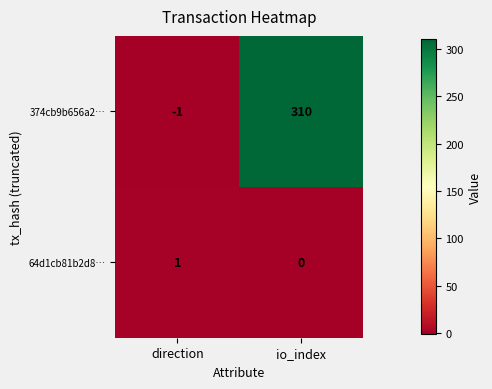

At which category is the sum across all series the highest?

io_index